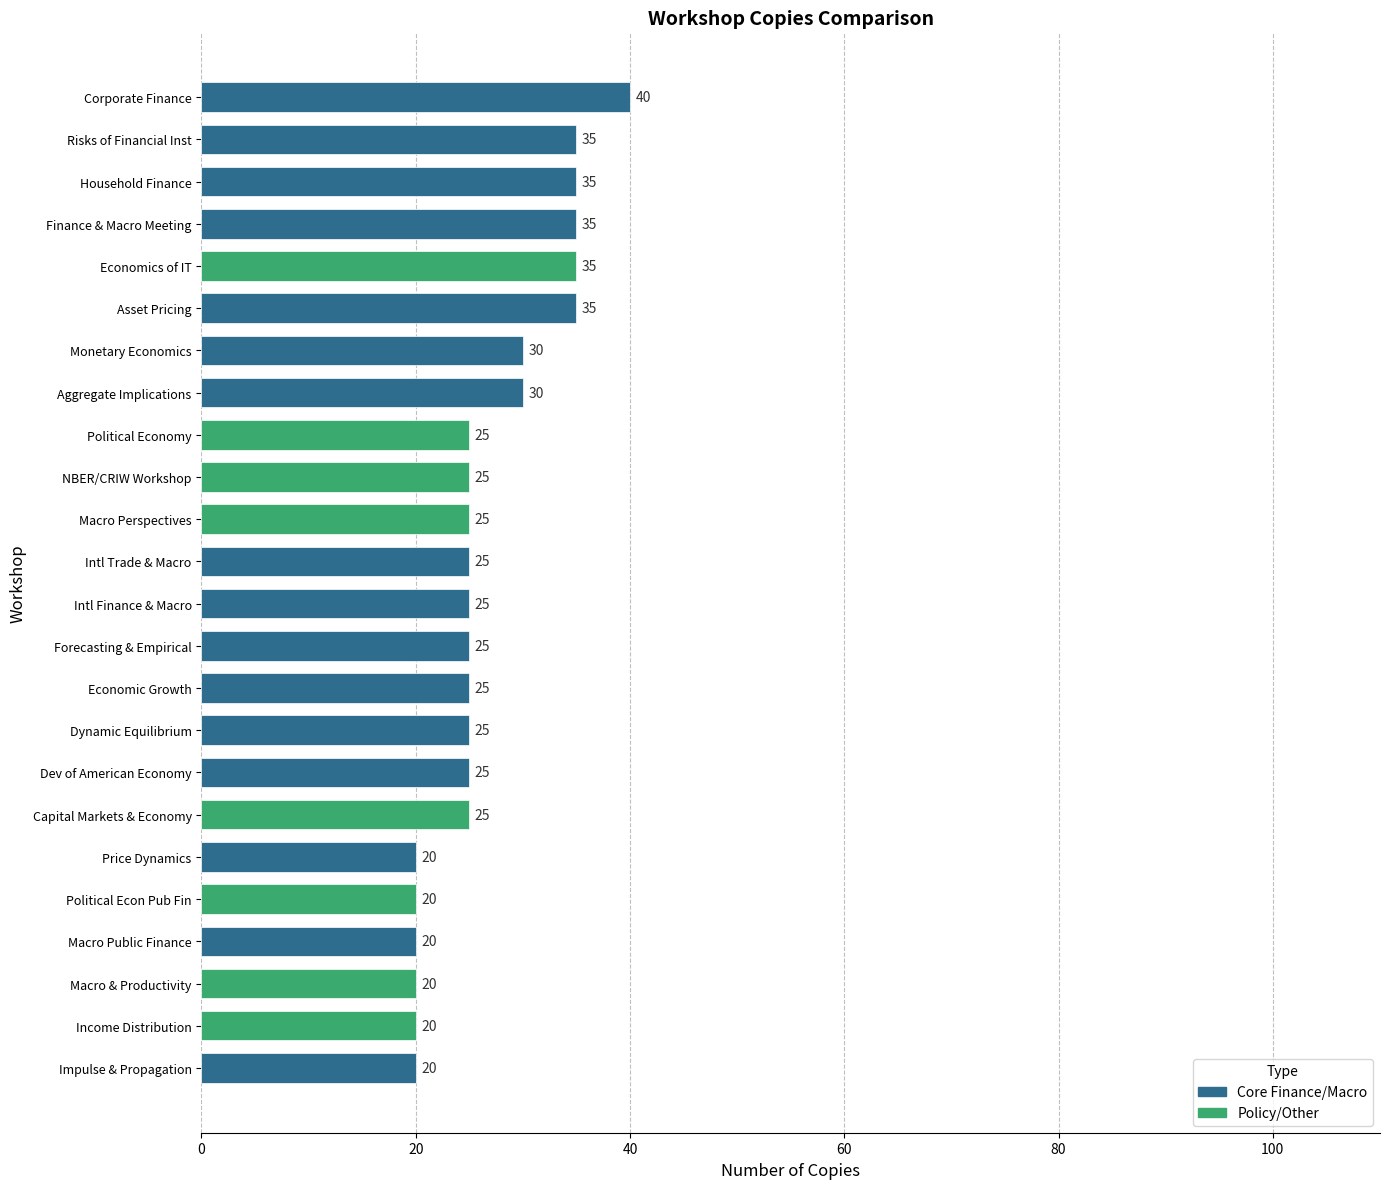

How many values are below 25?

6